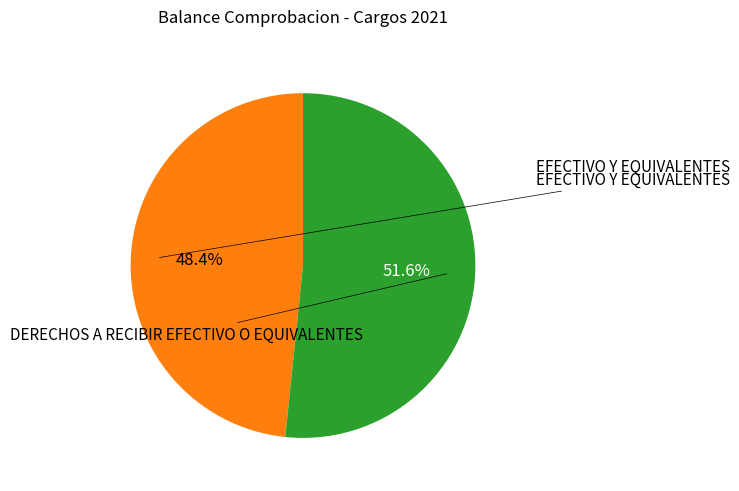

Does any single category account for the majority?

Yes